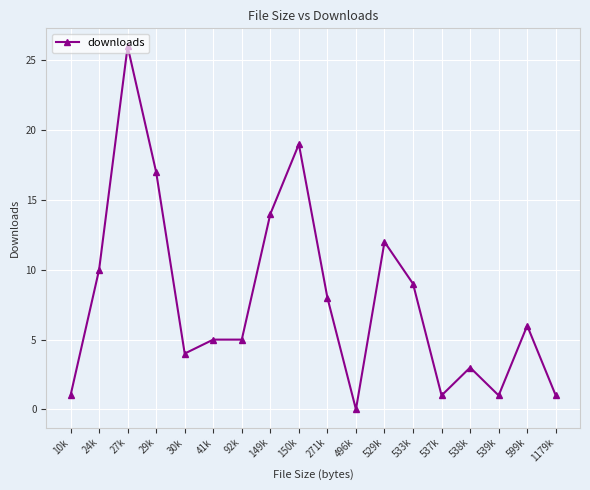

What is the average value?

8